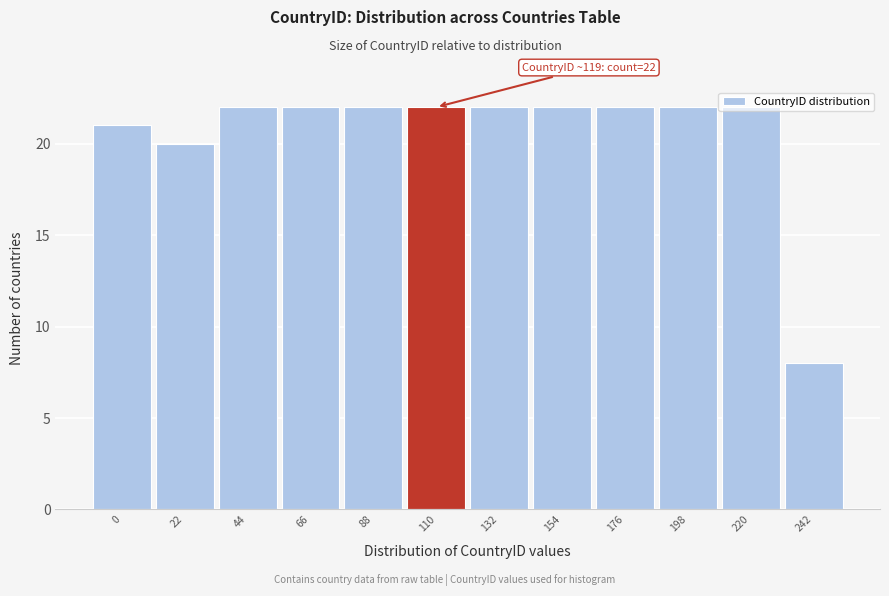

The value at 132 is 37. True or false?

False